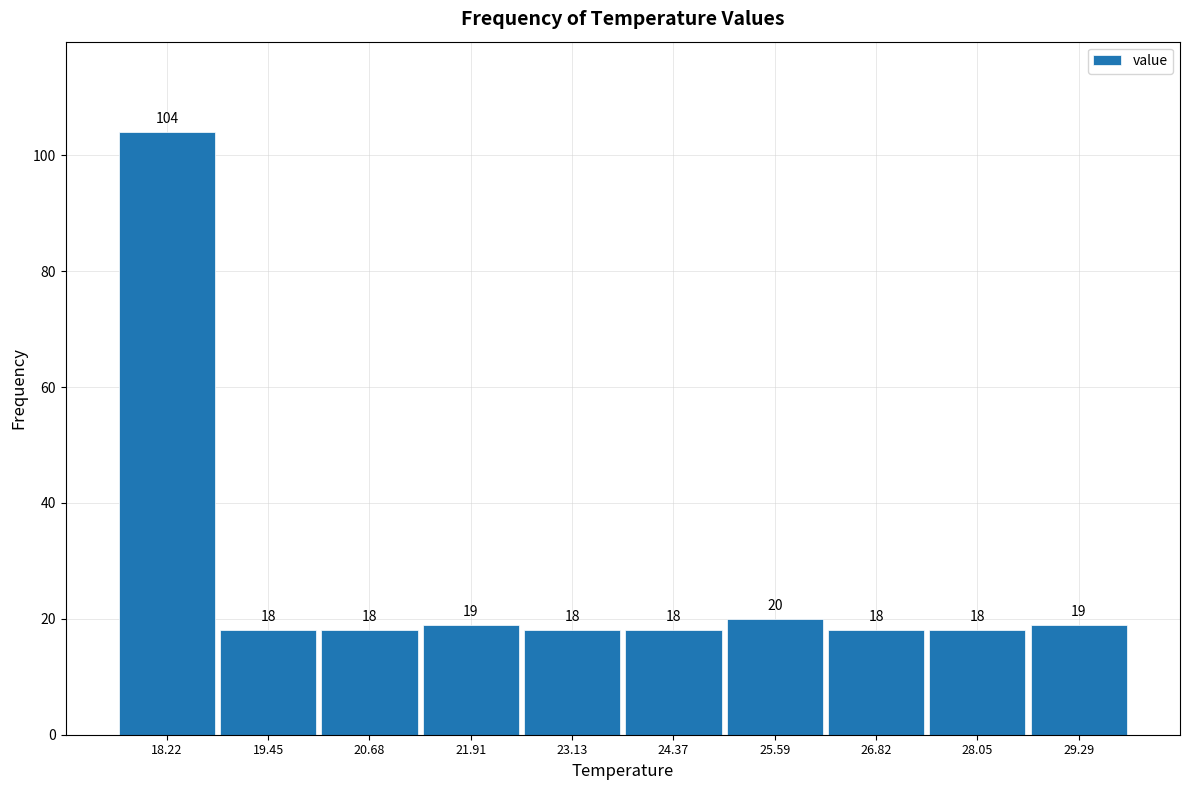

Reading left to right, list every bar in this chart as the range it spans on the x-axis followed by its height. The bar edges are not printed on the chart, so give them approximately, as read against the axis.

17.6 to 18.8: 104
18.8 to 20.0: 18
20.0 to 21.2: 18
21.2 to 22.6: 19
22.6 to 23.8: 18
23.8 to 25.0: 18
25.0 to 26.2: 20
26.2 to 27.4: 18
27.4 to 28.6: 18
28.6 to 30.0: 19